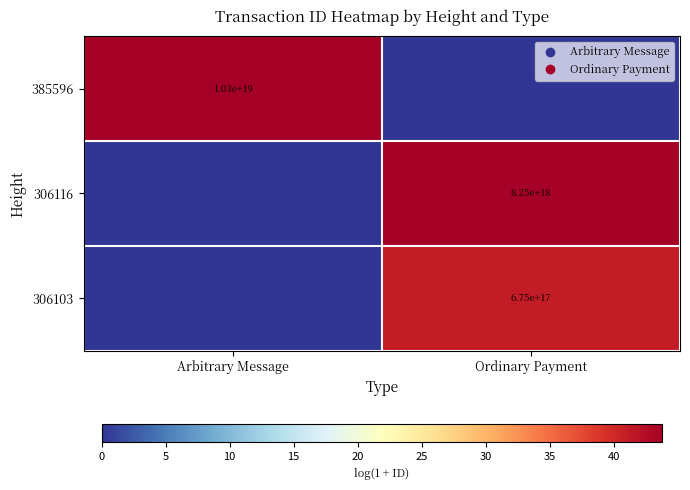

How many positive values does the 385596 series have?

1